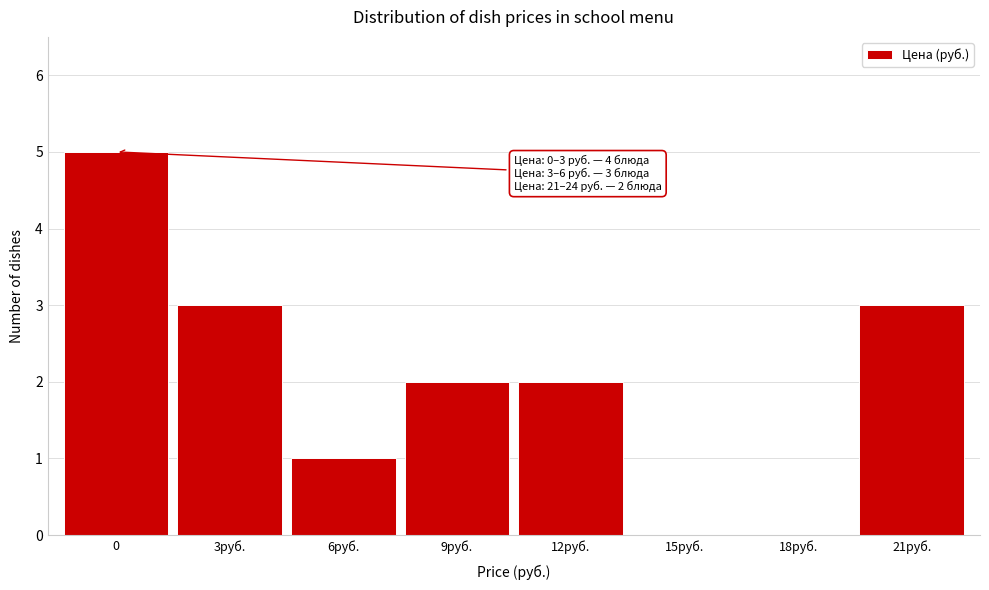

Reading right to left, list all the values displayed in this chart.

21руб.=3	18руб.=0	15руб.=0	12руб.=2	9руб.=2	6руб.=1	3руб.=3	0=5